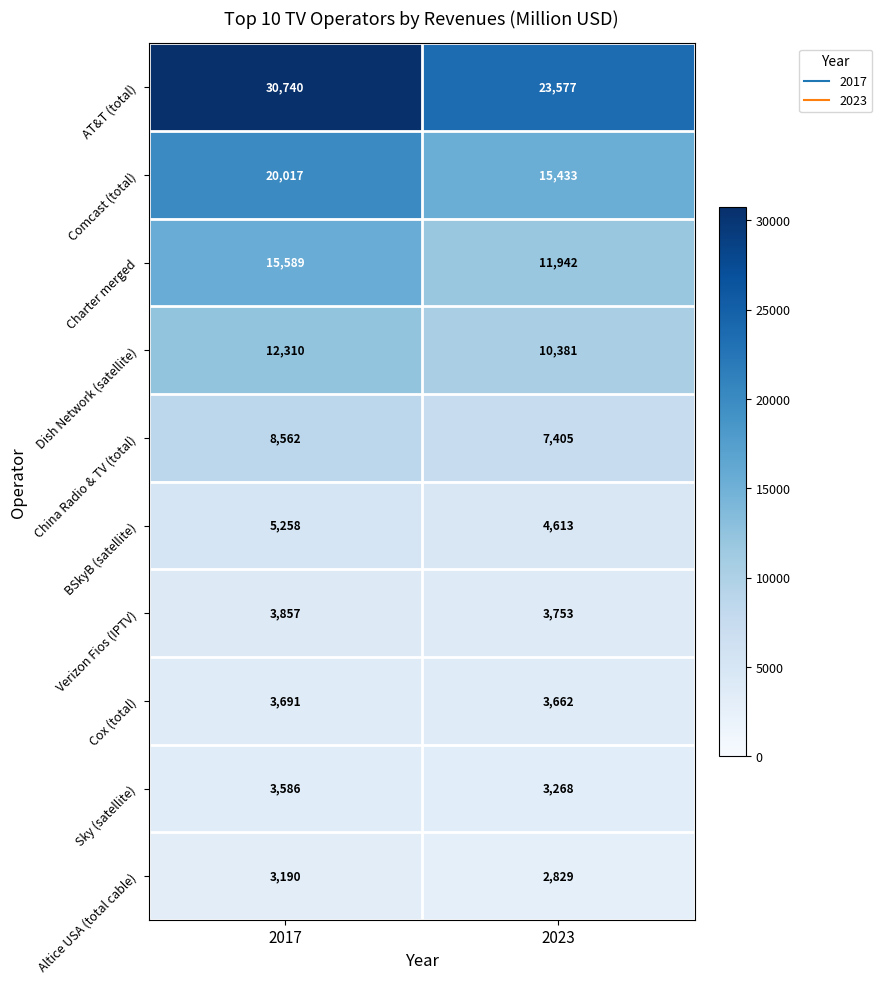

Reading left to right, transcribe all the data shown in this chart.

AT&T (total): 2017=30740	2023=23577
Comcast (total): 2017=20017	2023=15433
Charter merged: 2017=15589	2023=11942
Dish Network (satellite): 2017=12310	2023=10381
China Radio & TV (total): 2017=8562	2023=7405
BSkyB (satellite): 2017=5258	2023=4613
Verizon Fios (IPTV): 2017=3857	2023=3753
Cox (total): 2017=3691	2023=3662
Sky (satellite): 2017=3586	2023=3268
Altice USA (total cable): 2017=3190	2023=2829